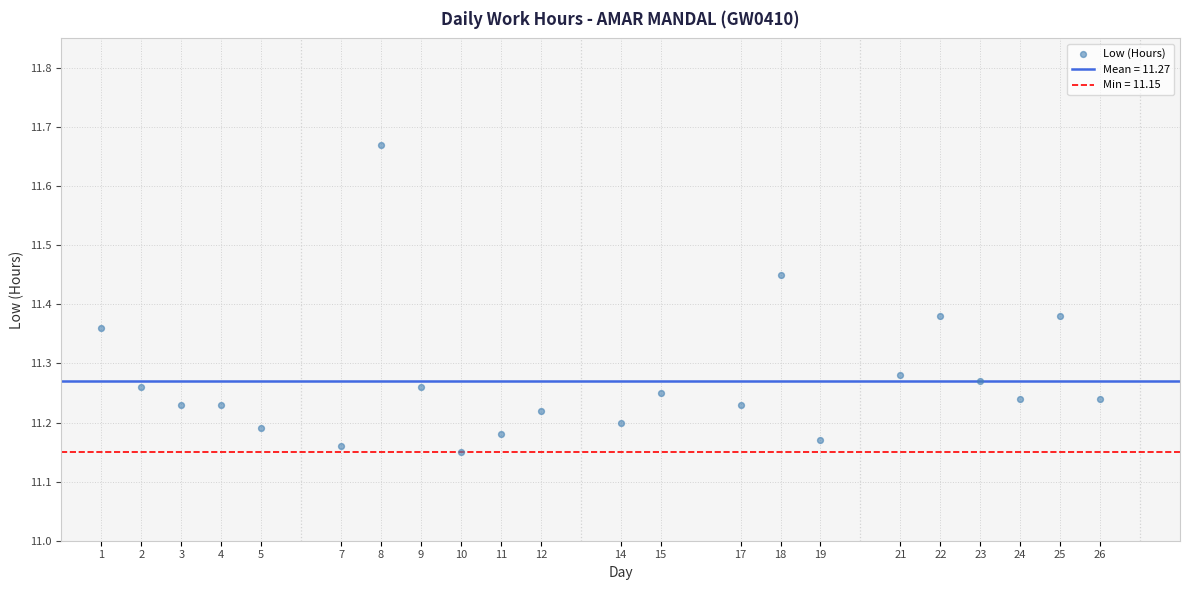

What is the range of X values (max minus min)?

25.0